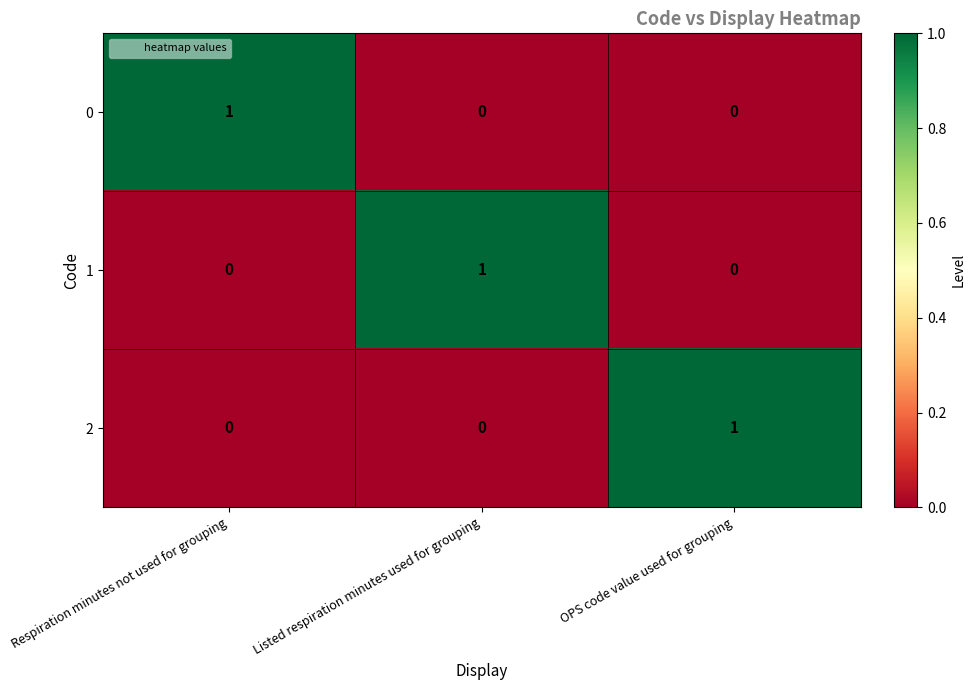

At which label does 2 reach its peak?

OPS code value used for grouping